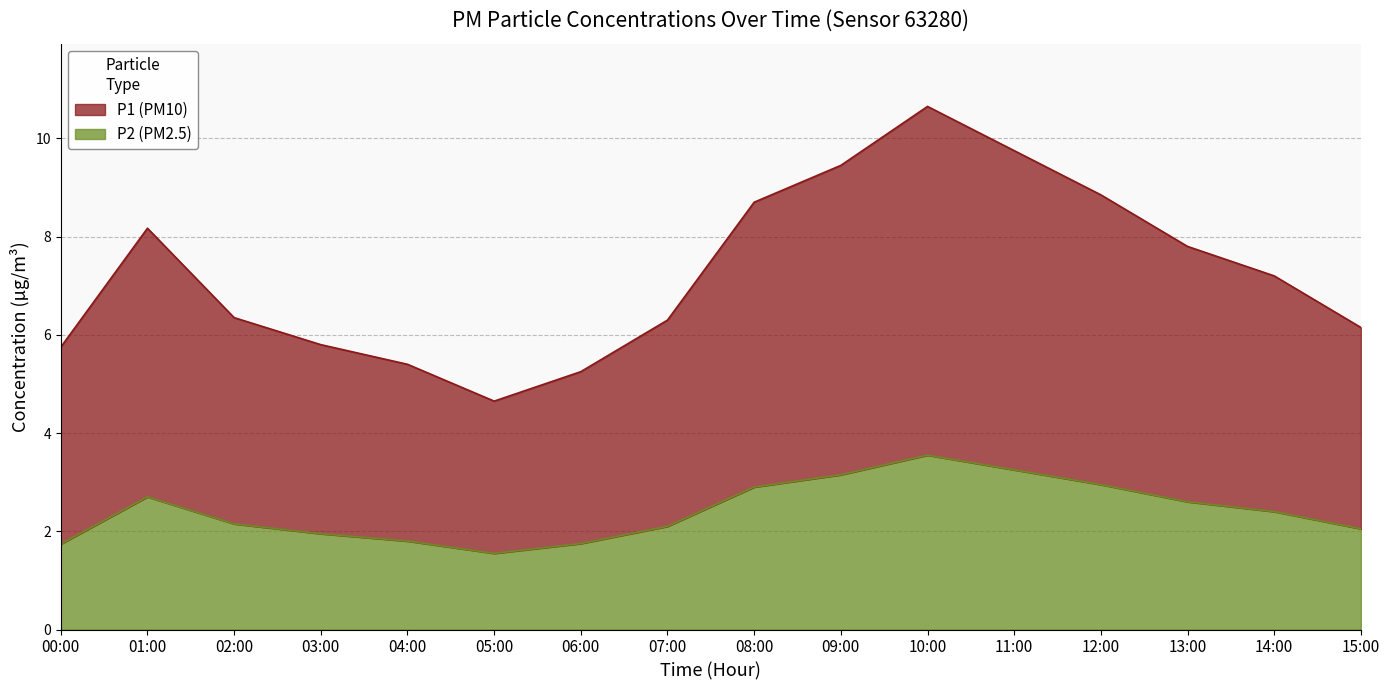

At which category is the sum across all series the highest?

10:00